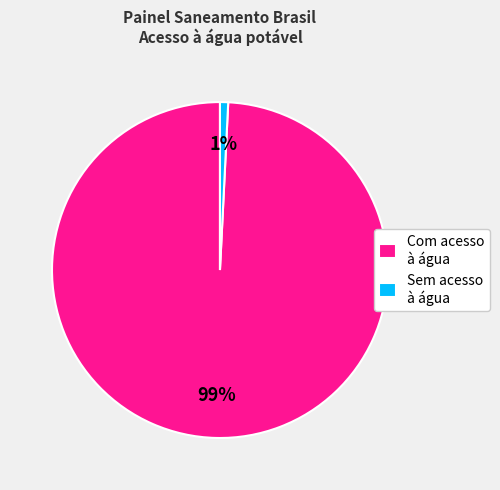

Does any single category account for the majority?

Yes